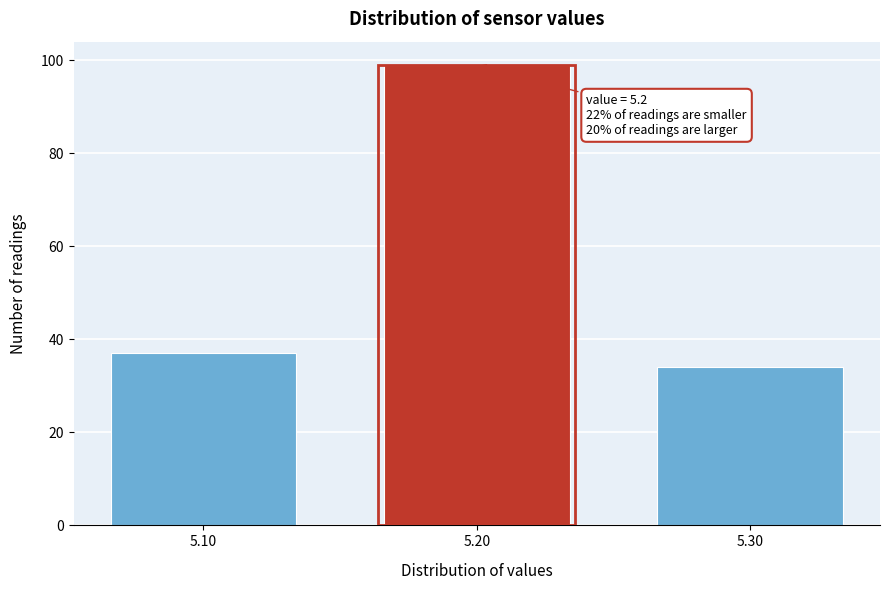

Which range on the x-axis has the tallest bar?

5.15 to 5.25